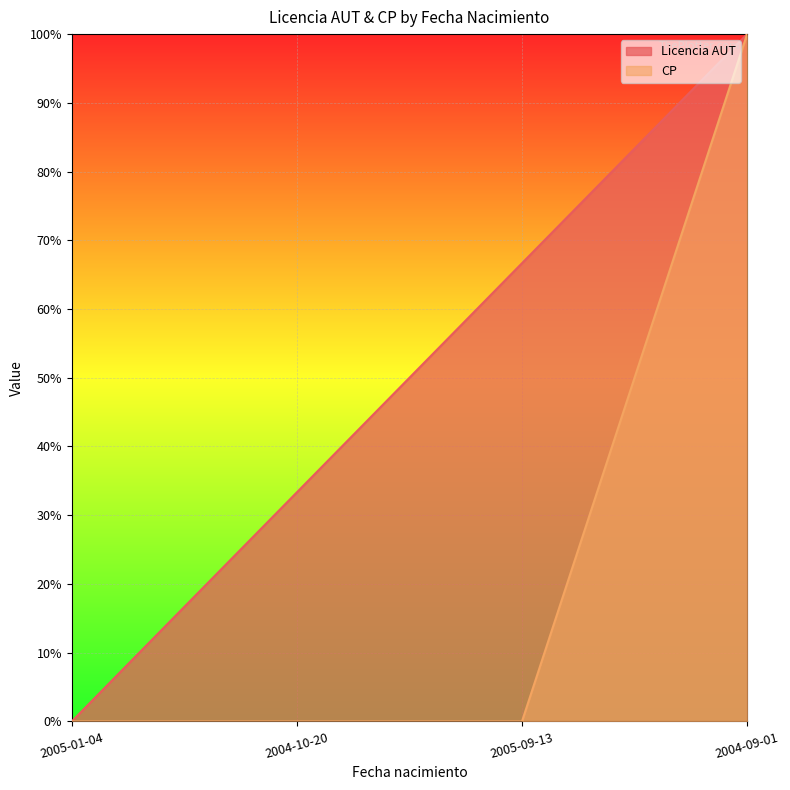

What is the average value of the Licencia AUT series?

50.0